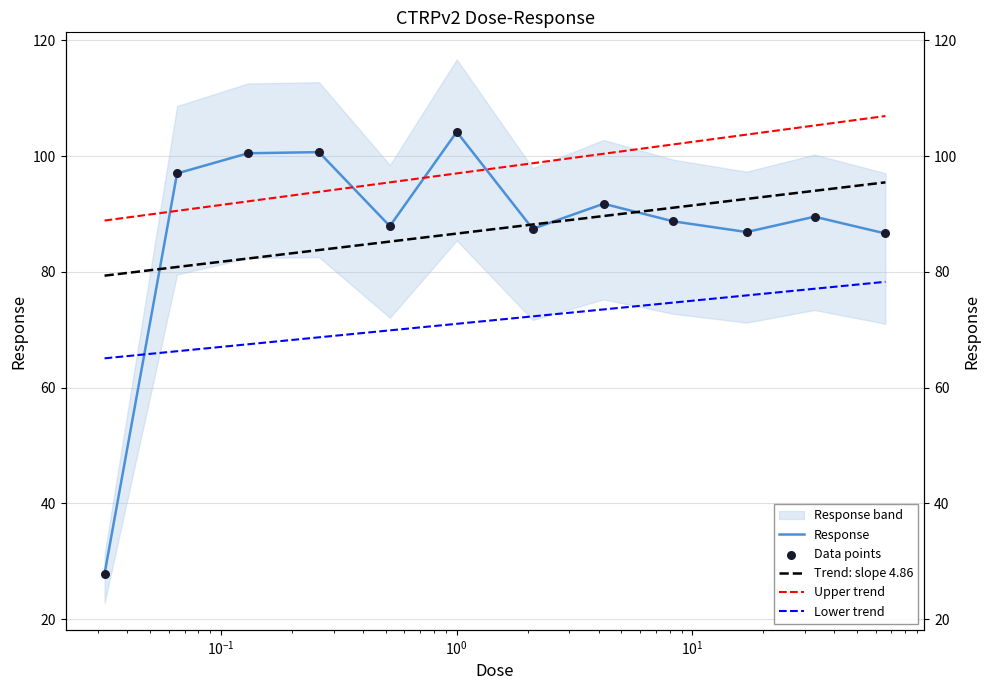

Approximately how many times larger is the value at 0.032 compared to 33.0?

0.3